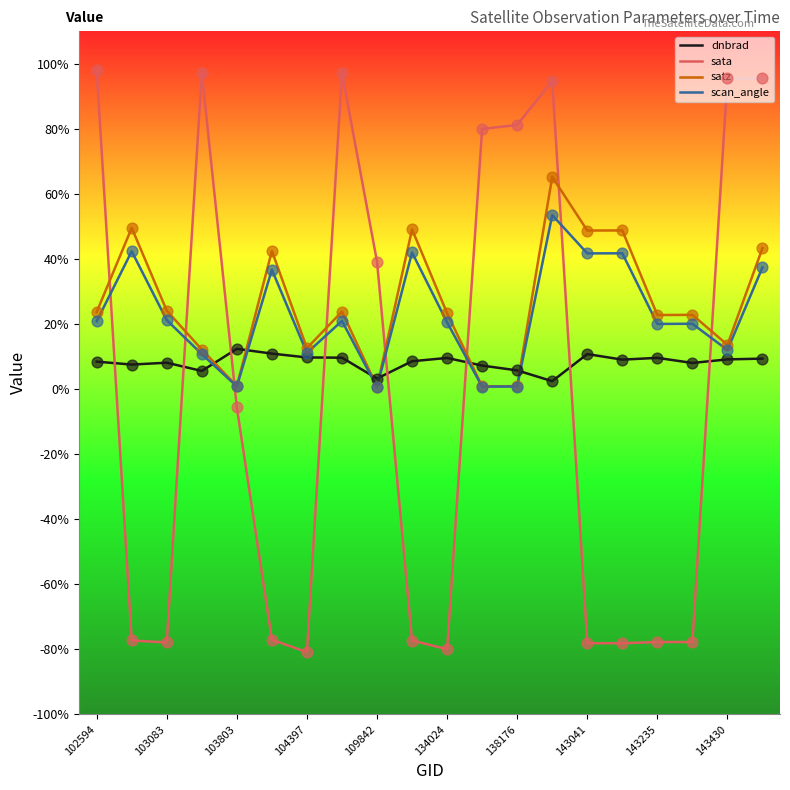

Which series has the widest spread of values?

sata